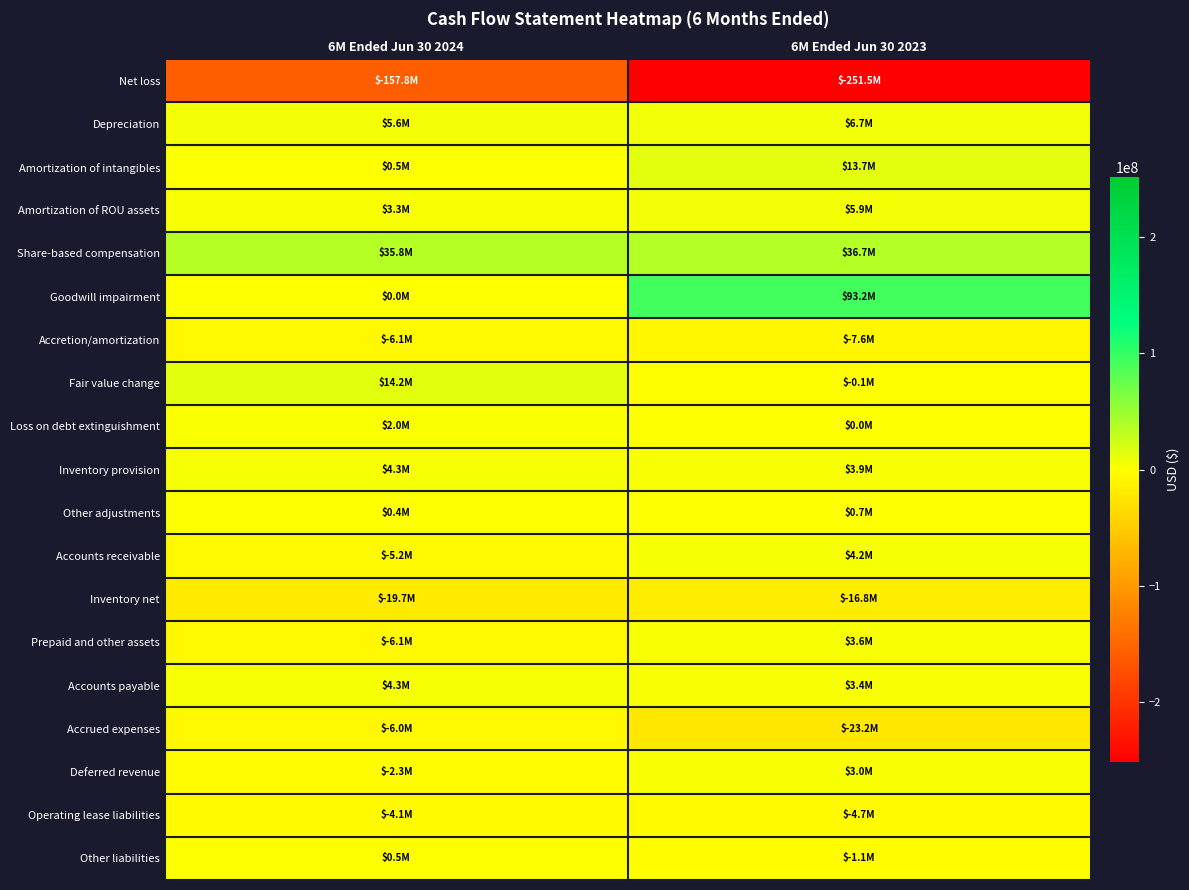

How many data points does each series have?

2